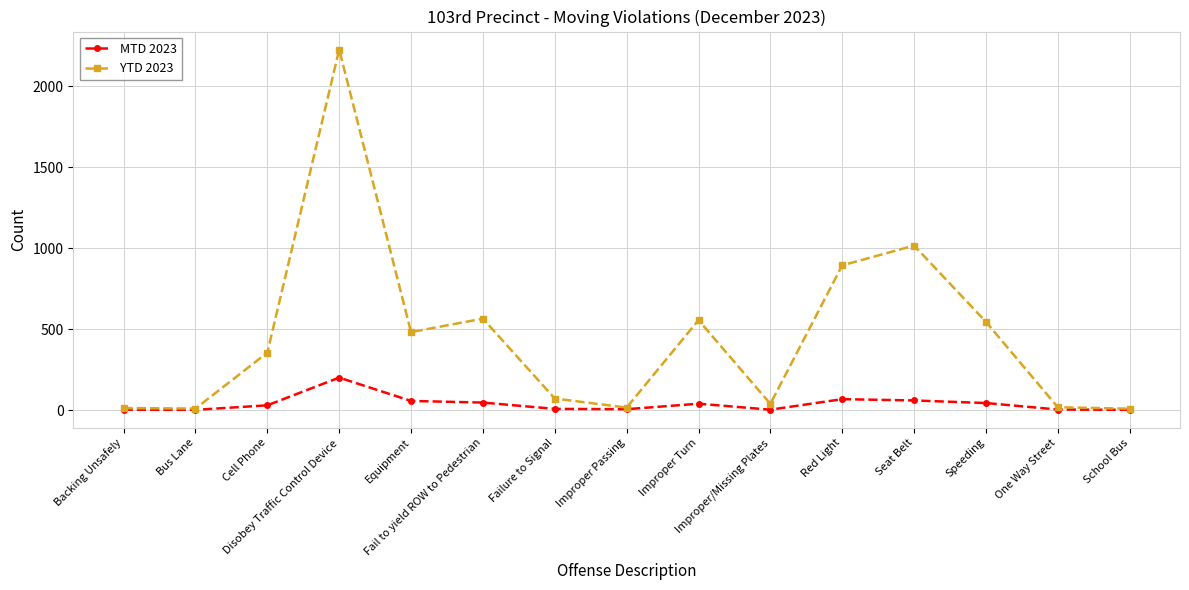

Is the value of YTD 2023 at School Bus greater than the value of MTD 2023 at Red Light?

No